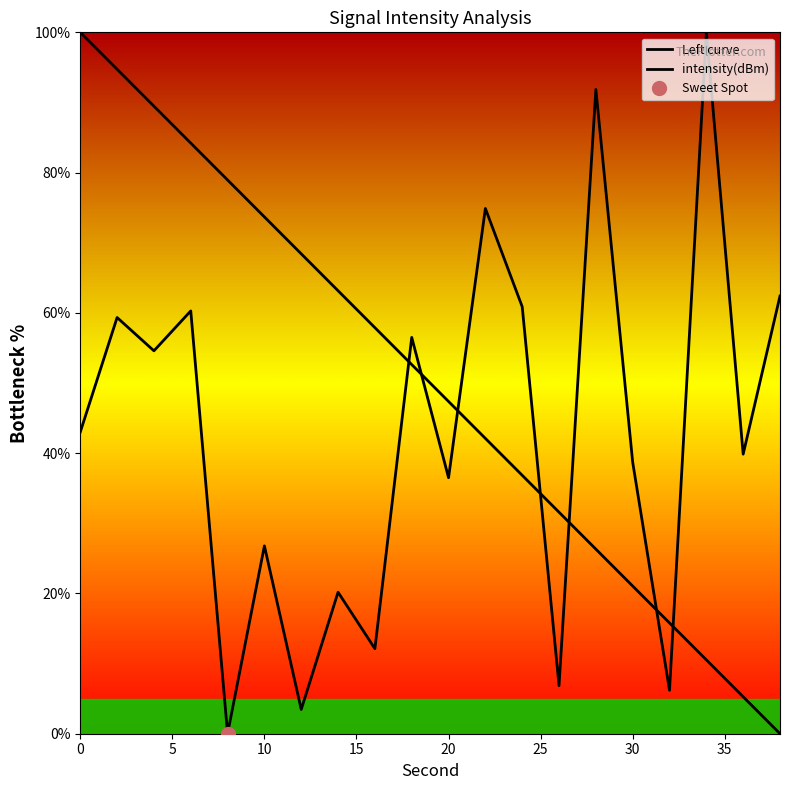

In intensity(dBm), how many points are lower than both neighbors (excluding endpoints)?

8